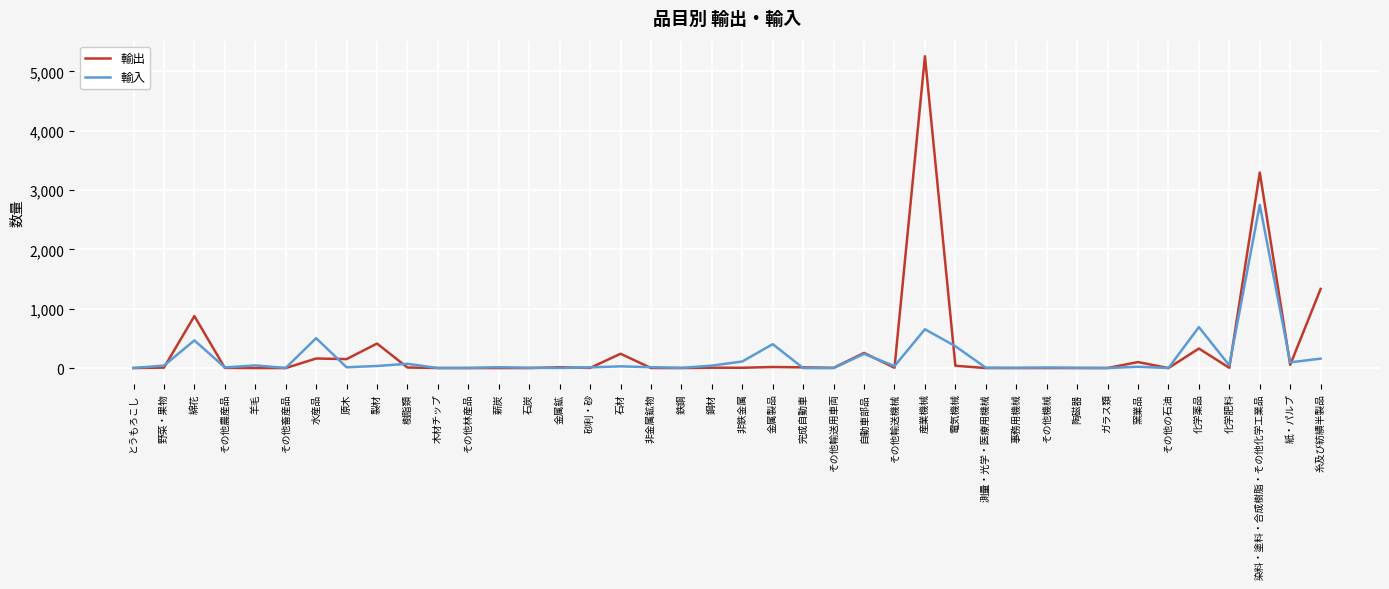

The value of 輸入 at ガラス類 is -1236. True or false?

False